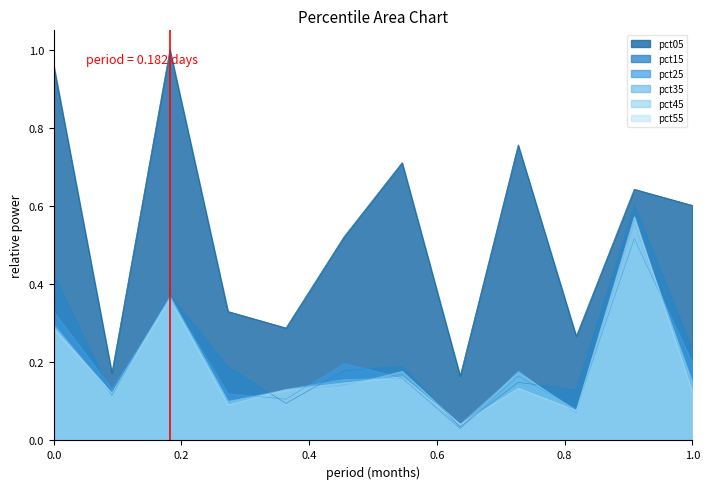

How many intersections are there between pct25 and pct15?

6